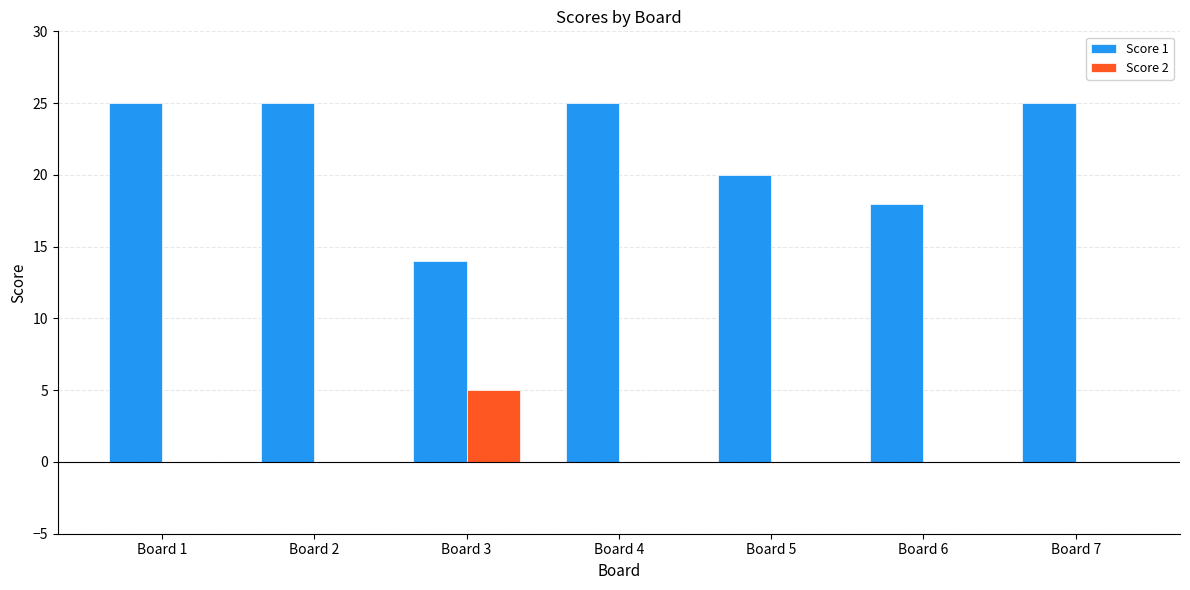

Count the number of categories in the chart.

7